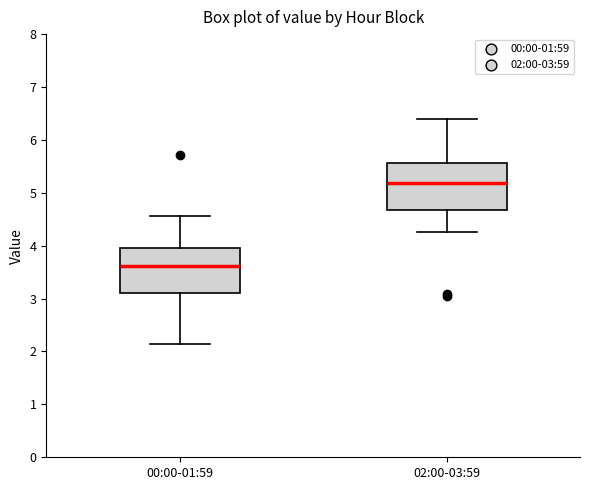

Where does the median line of the box for 02:00-03:59 sit on the y-axis? The values are not printed on the chart, so give them approximately, as read against the axis.

5.2